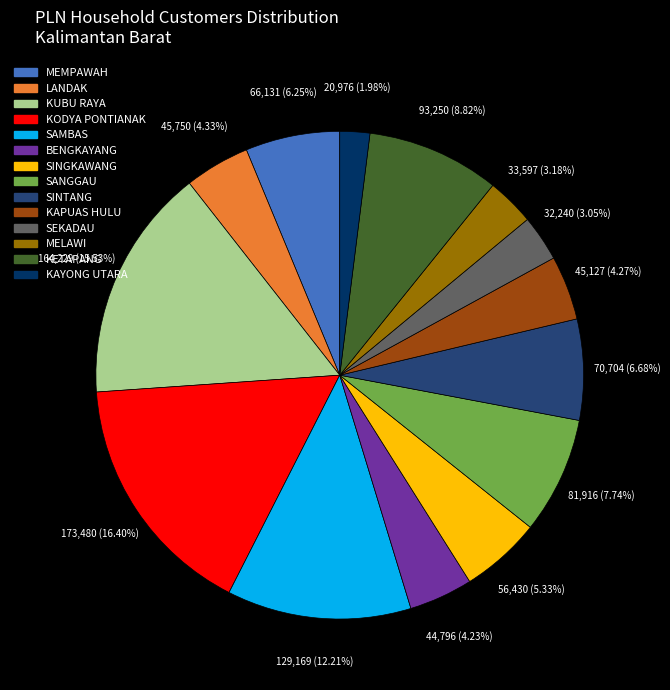

Which has a higher value, SEKADAU or KUBU RAYA?

KUBU RAYA